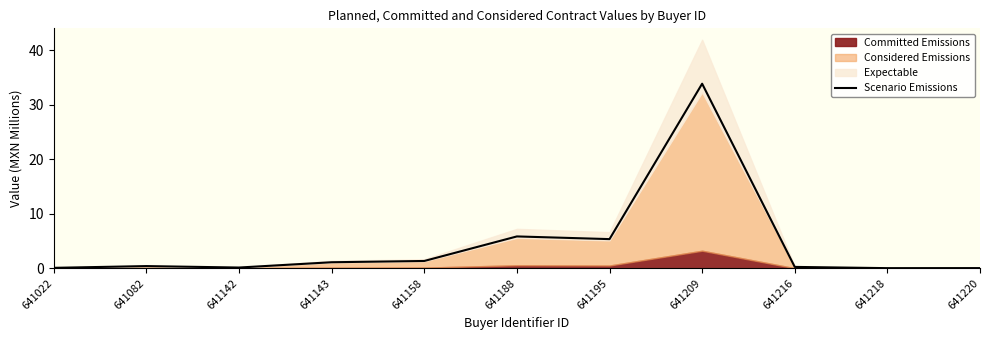

Reading left to right, extract all data points from this chart.

641022=0.1	641082=0.4	641142=0.1	641143=1.1	641158=1.3	641188=5.9	641195=5.4	641209=33.9	641216=0.3	641218=0.0	641220=0.0